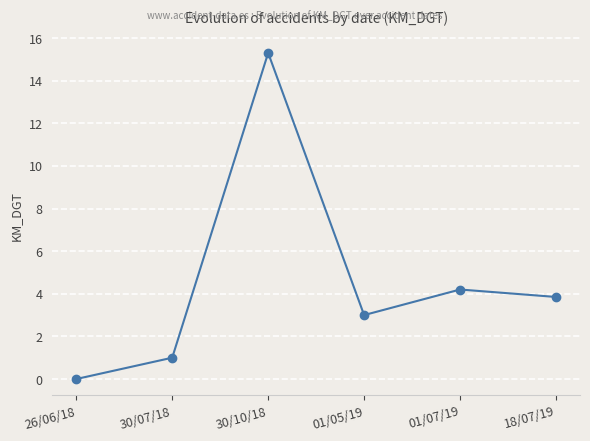

Between 30/07/18 and 30/10/18, which is larger?

30/10/18